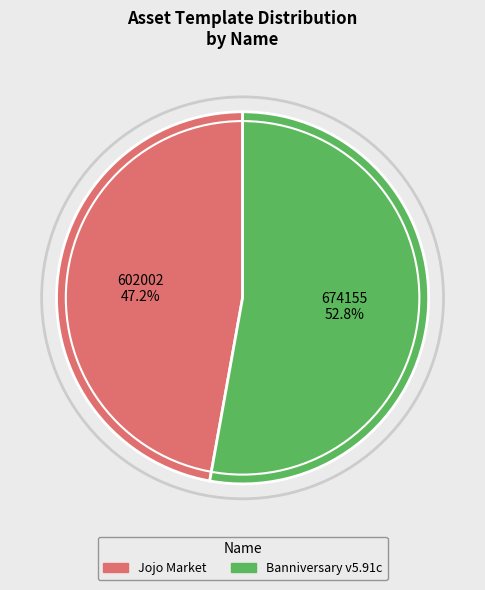

To the nearest percent, what portion does Banniversary v5.91c represent?

53%